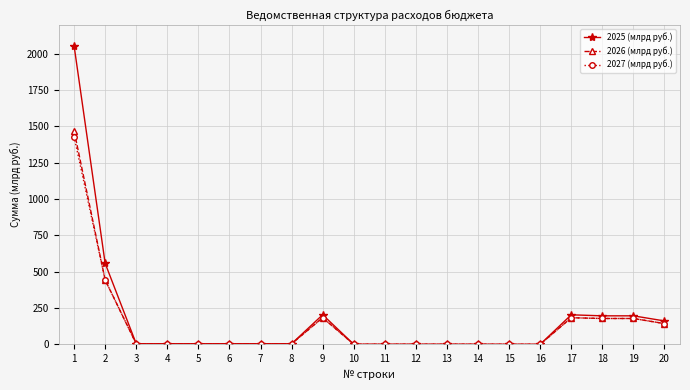

Is the value of 2027 (млрд руб.) at 19 greater than the value of 2026 (млрд руб.) at 4?

Yes